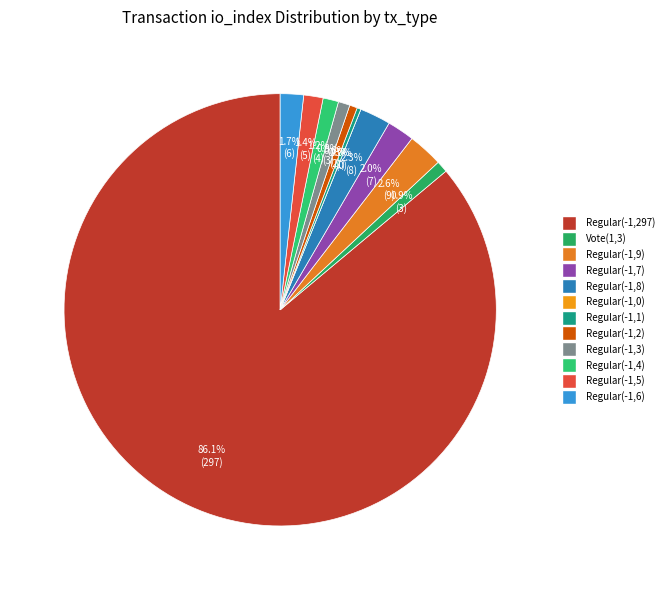

True or false: Regular(-1,3) accounts for 1% of the total.

True